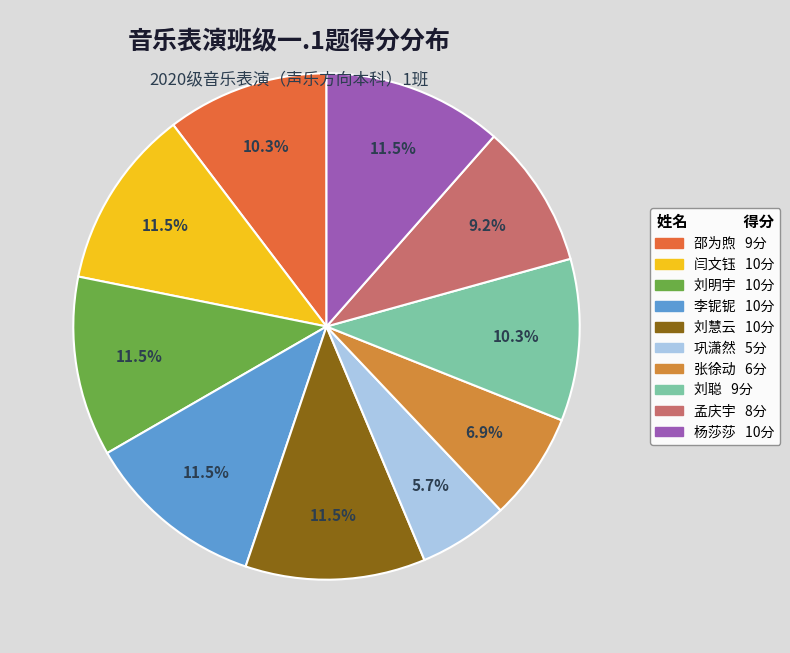

Is it true that 刘聪 is 10% of the pie?

True